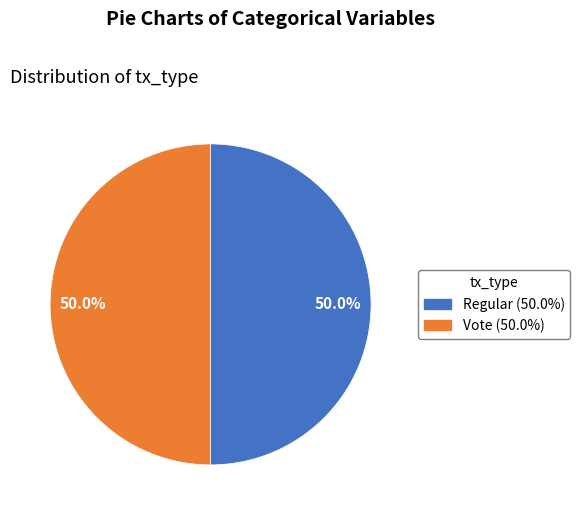

What percentage is the Vote slice, to the nearest percent?

50%